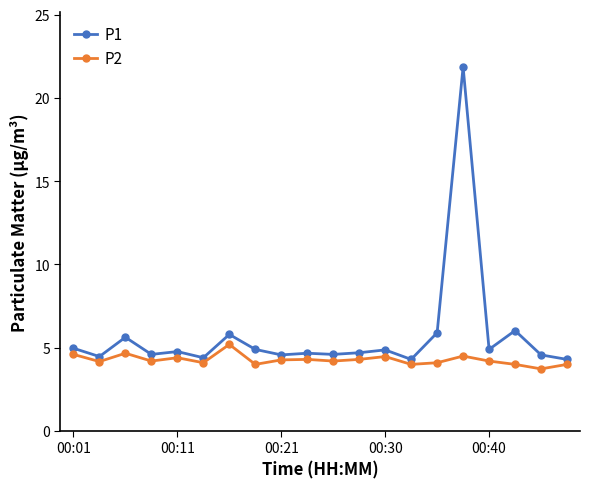

Which series has the largest range (max minus min)?

P1